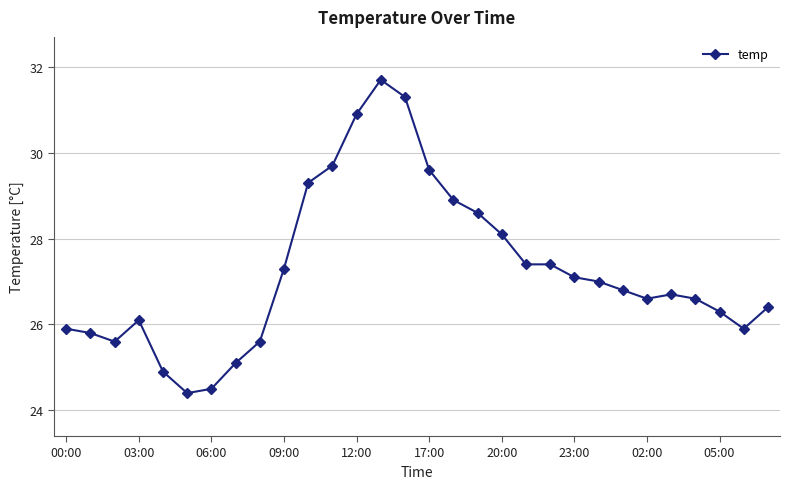

What is the minimum value shown in the chart?

24.4